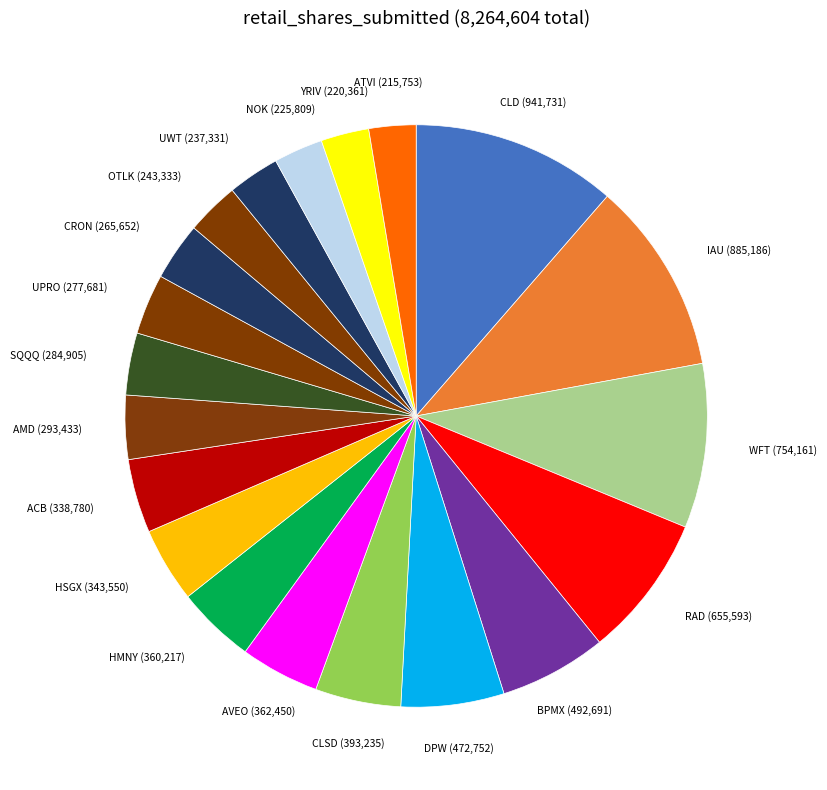

How many slices are in this pie chart?

20